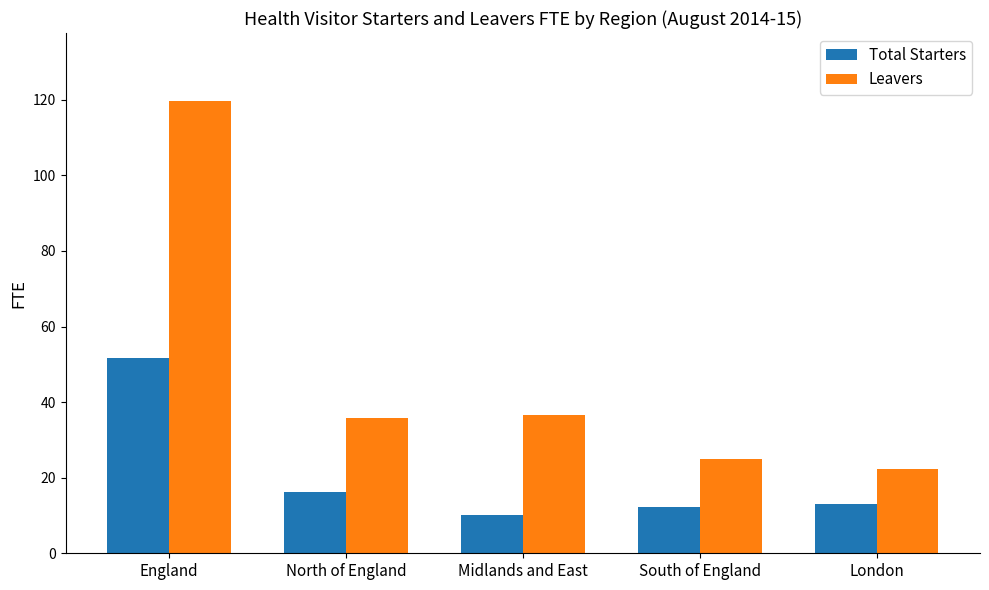

At how many categories does at least one series exceed 94?

1